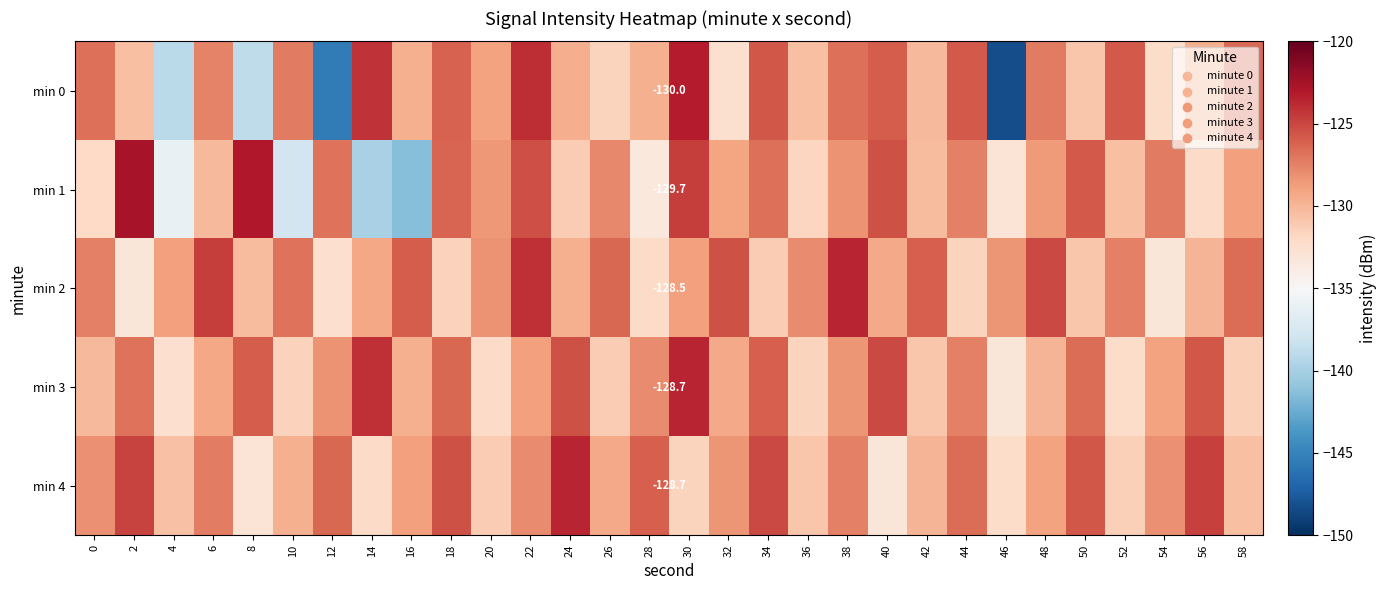

What is the average value of the min 1 series?

-129.7